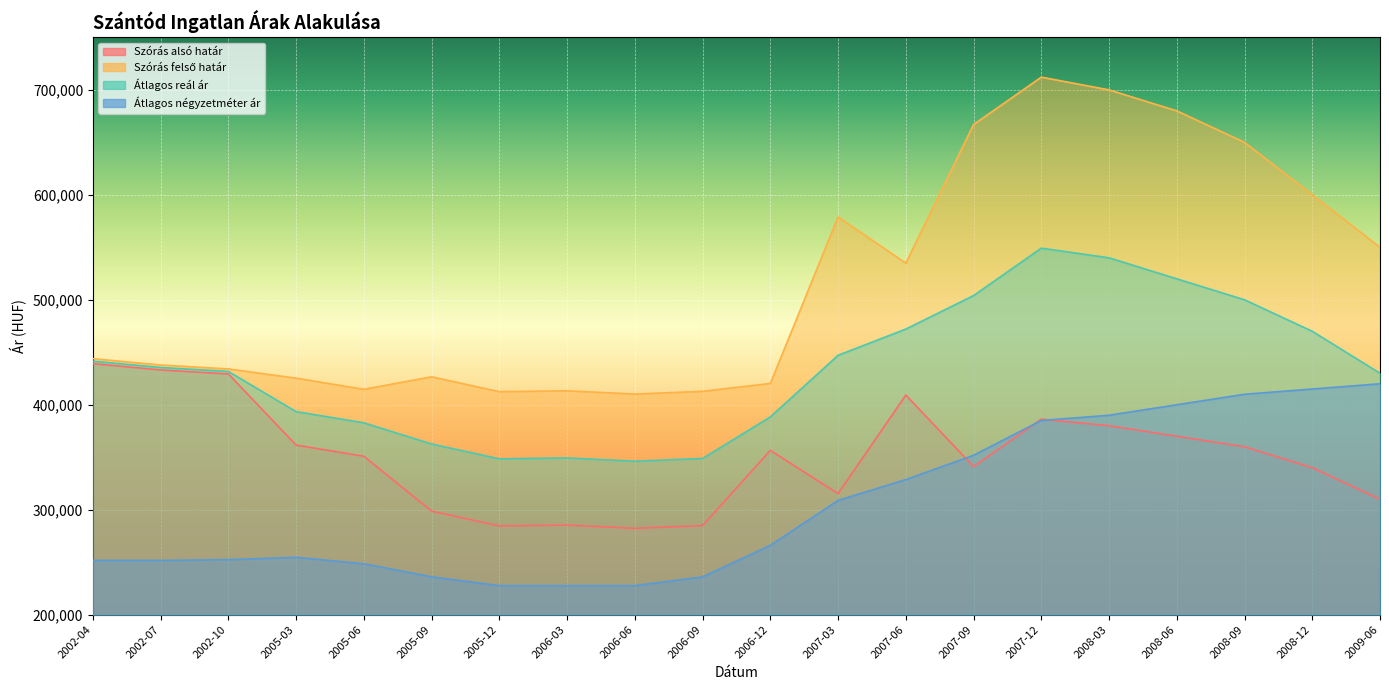

How many values in the Átlagos reál ár series are below 435519?

10